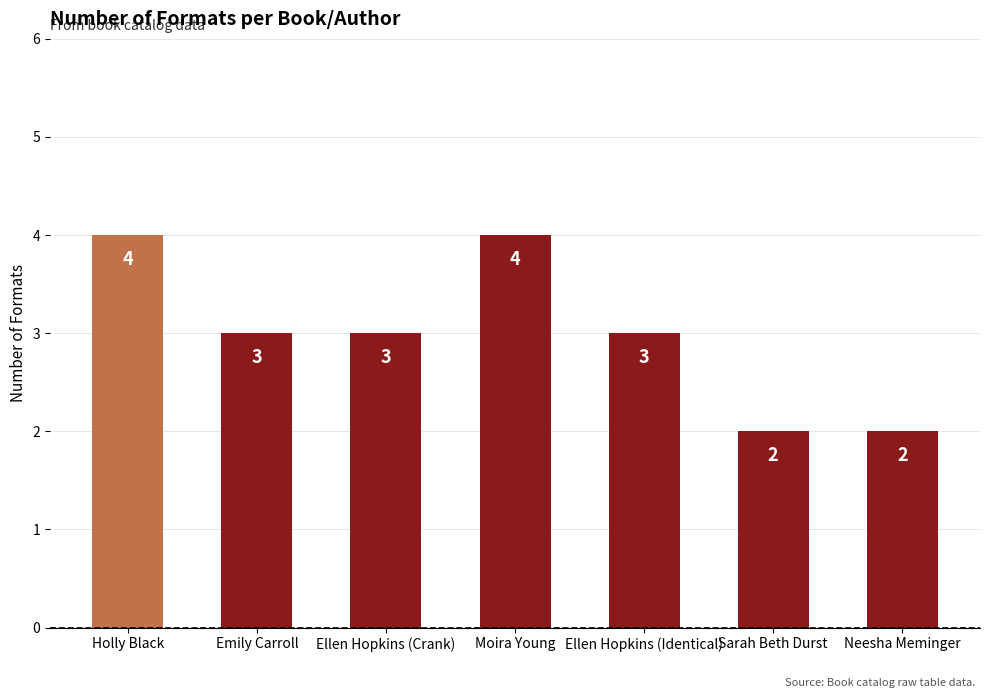

The value at Ellen Hopkins (Crank) is 3. True or false?

True